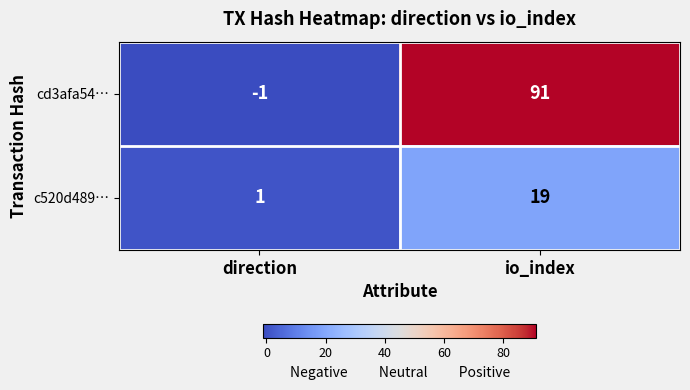

What is the difference between the highest and lowest values at direction?

2